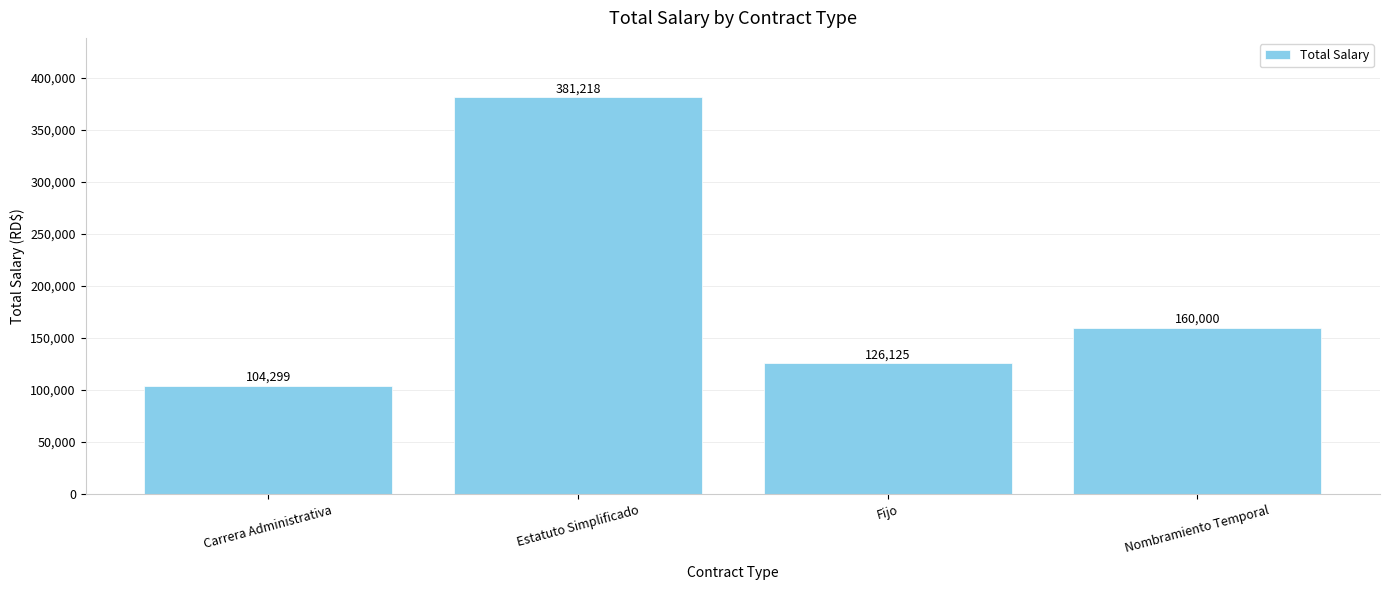

Does the chart contain stacked bars?

No